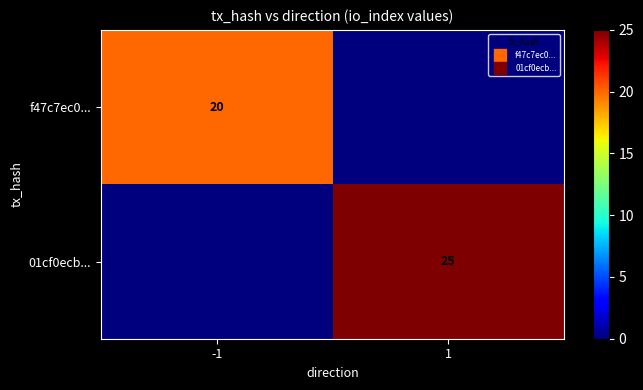

Which has a higher value, 1 or -1?

-1